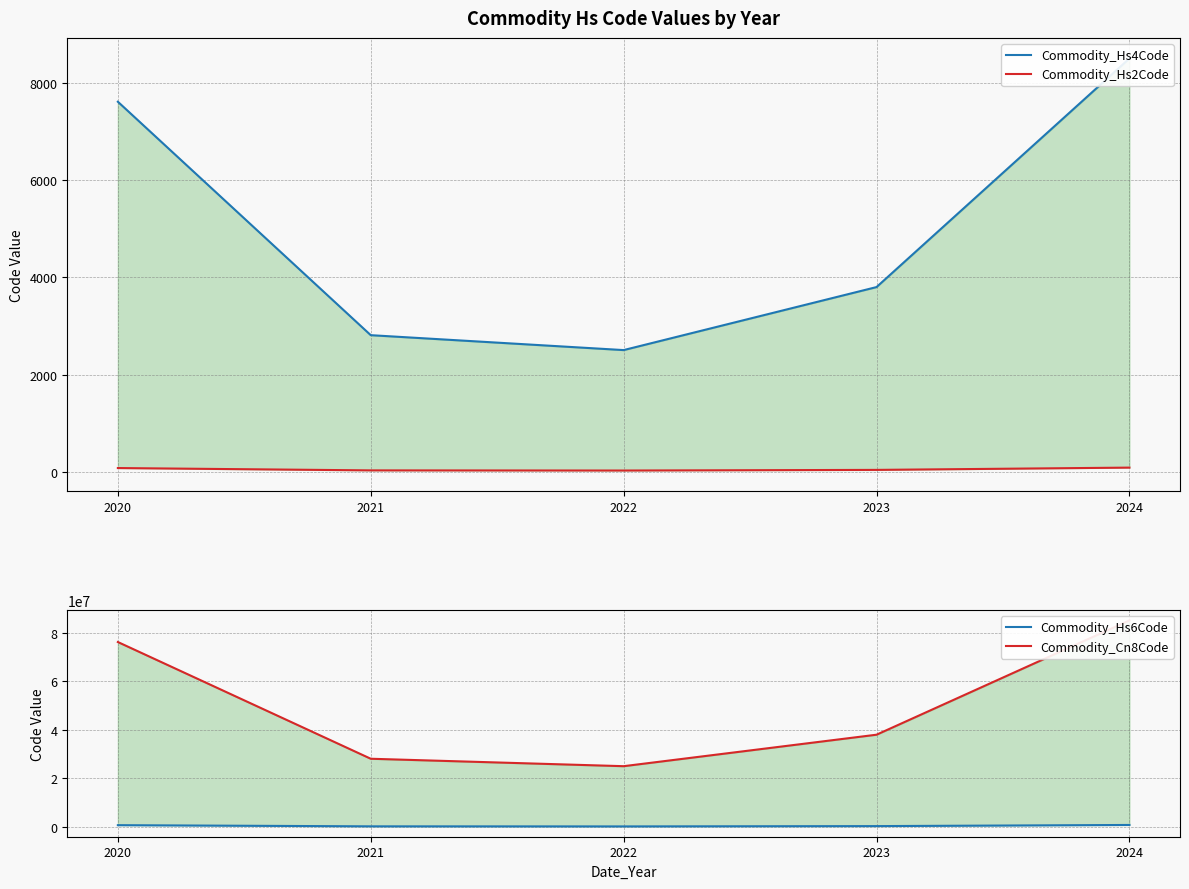

At which category does the chart reach its minimum across all series?

2022